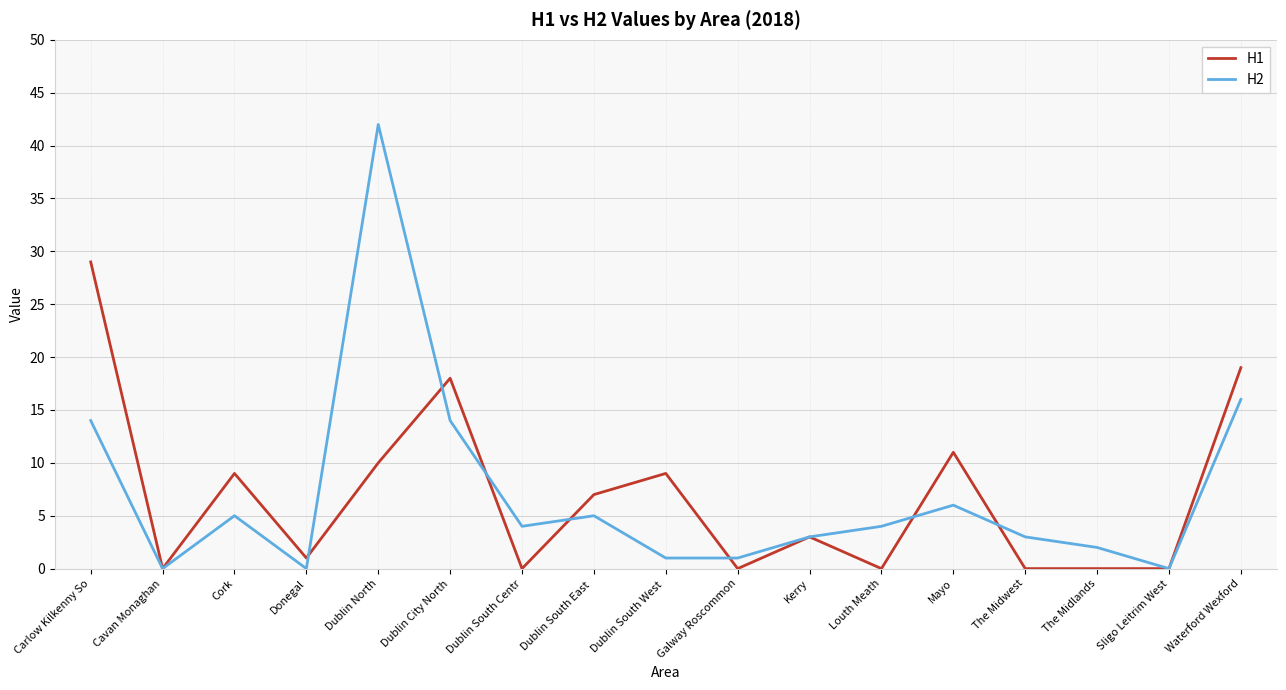

What are all the series names shown in the legend?

H1, H2